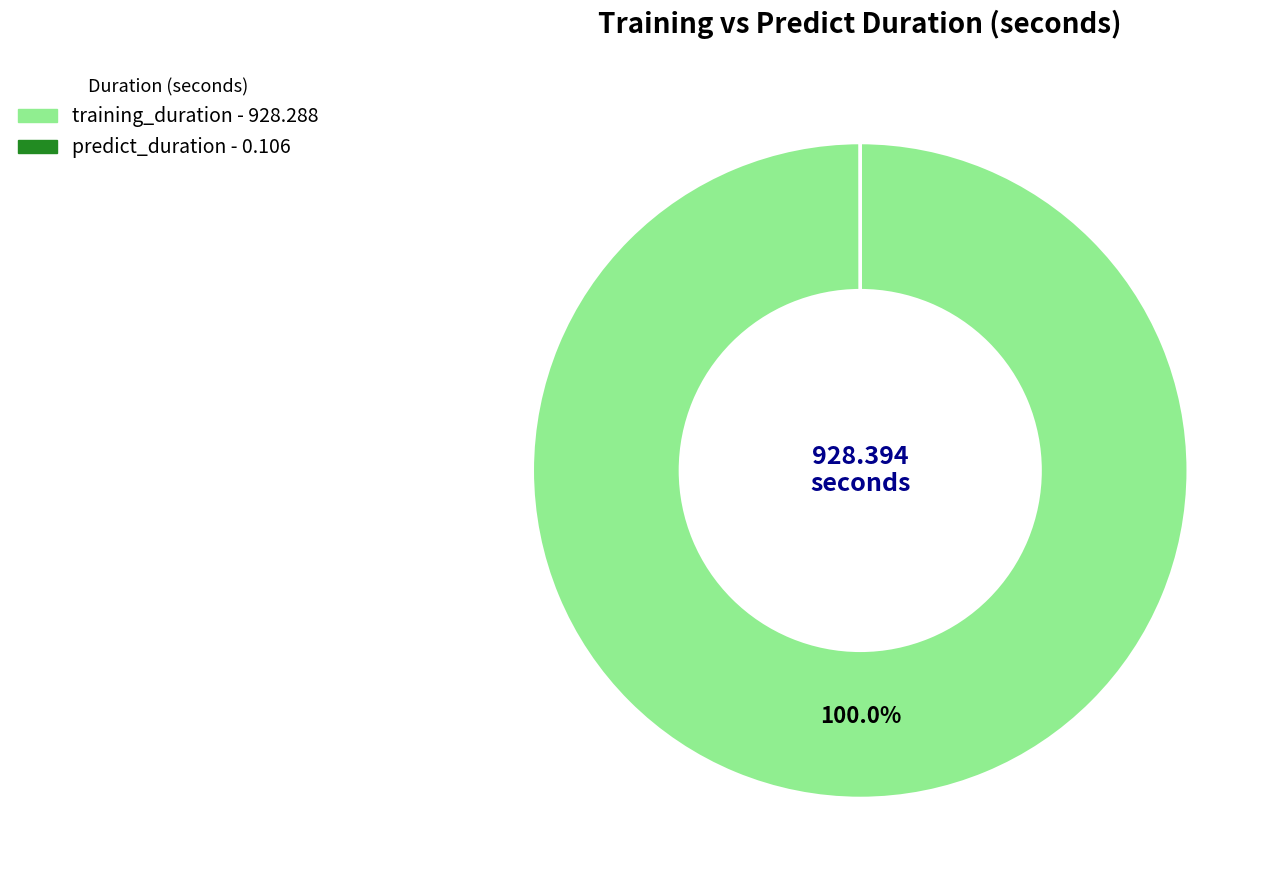

What is the largest slice in the pie chart?

training_duration